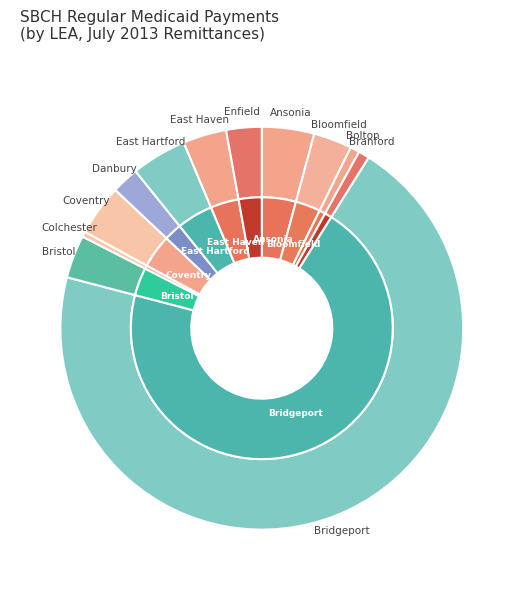

Is it true that Colchester is 13% of the pie?

False